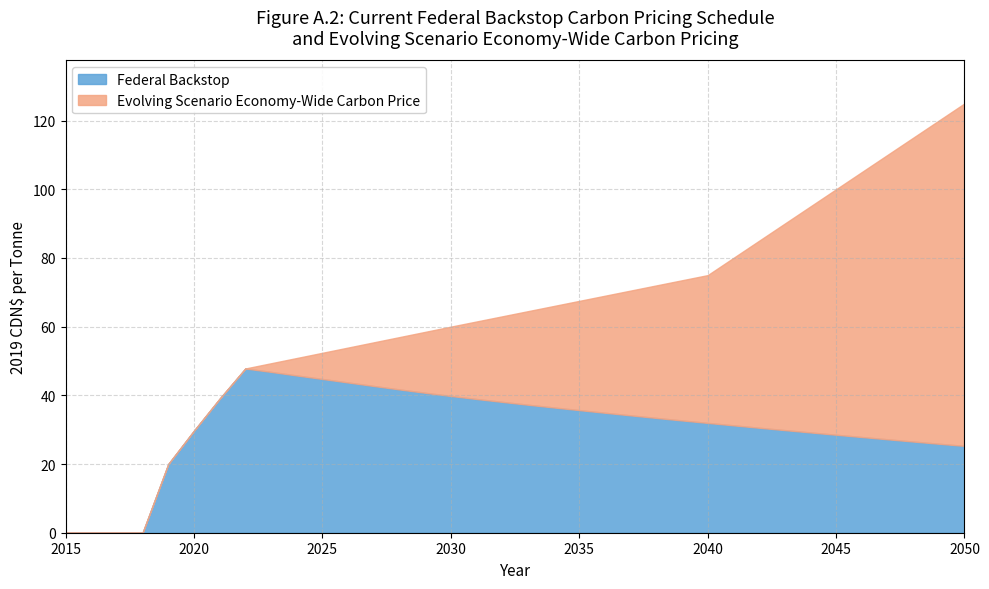

Rank the series by their maximum value, from highest to lowest.

Evolving Scenario Economy-Wide Carbon Price, Federal Backstop